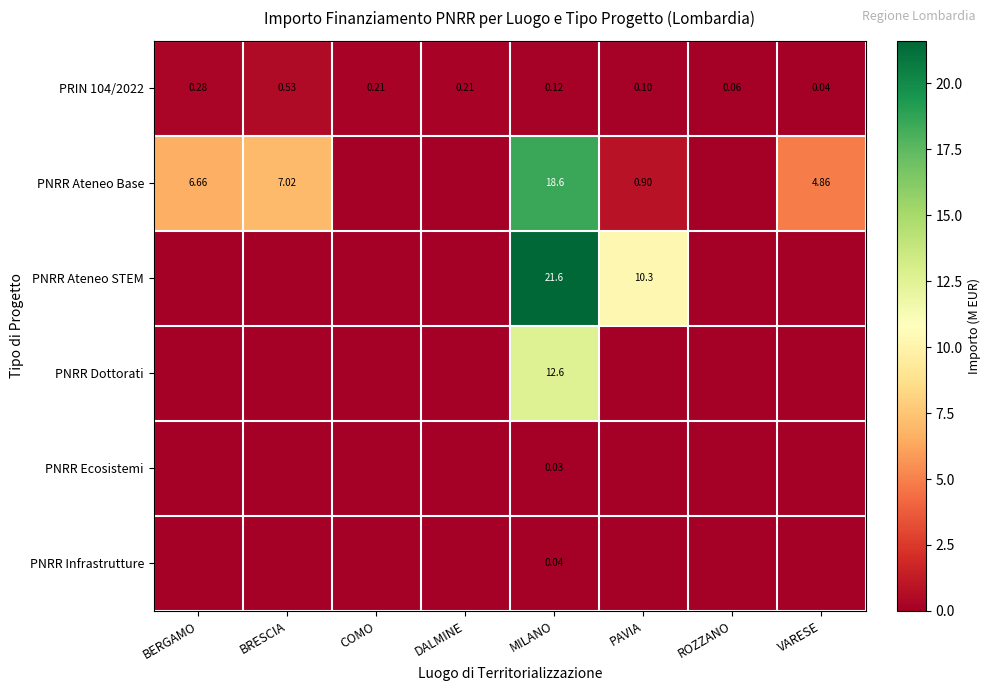

Which series has the largest range (max minus min)?

PNRR Ateneo STEM